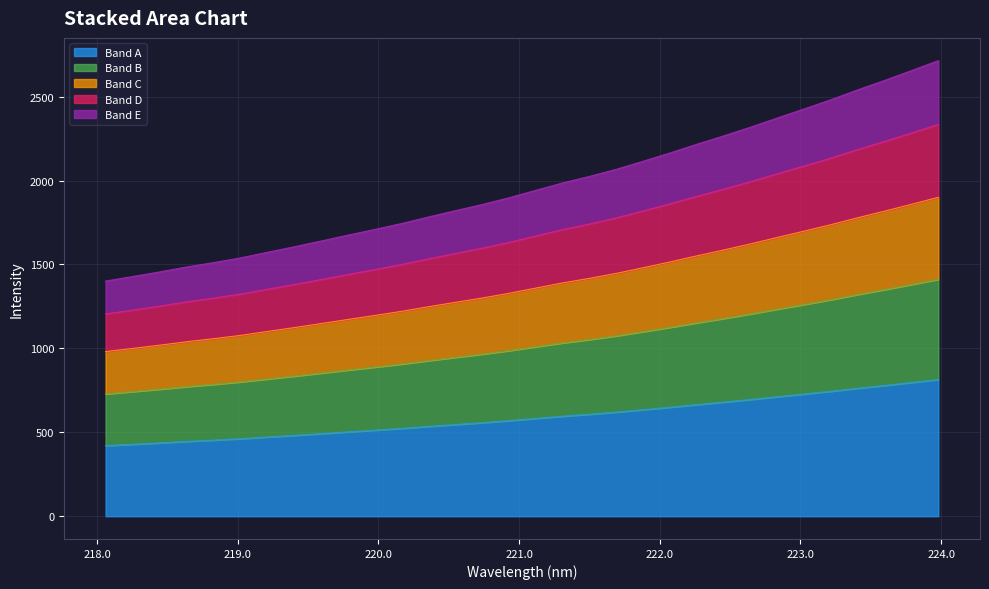

Read the value at 223.0264.

1698.9